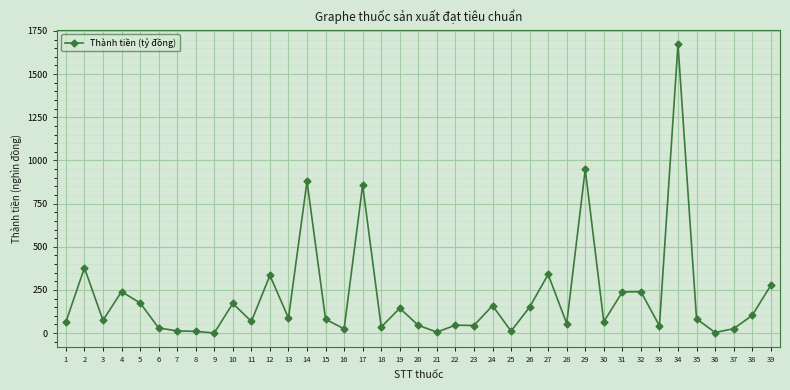

What is the value of the 15th point from the left?

80.0